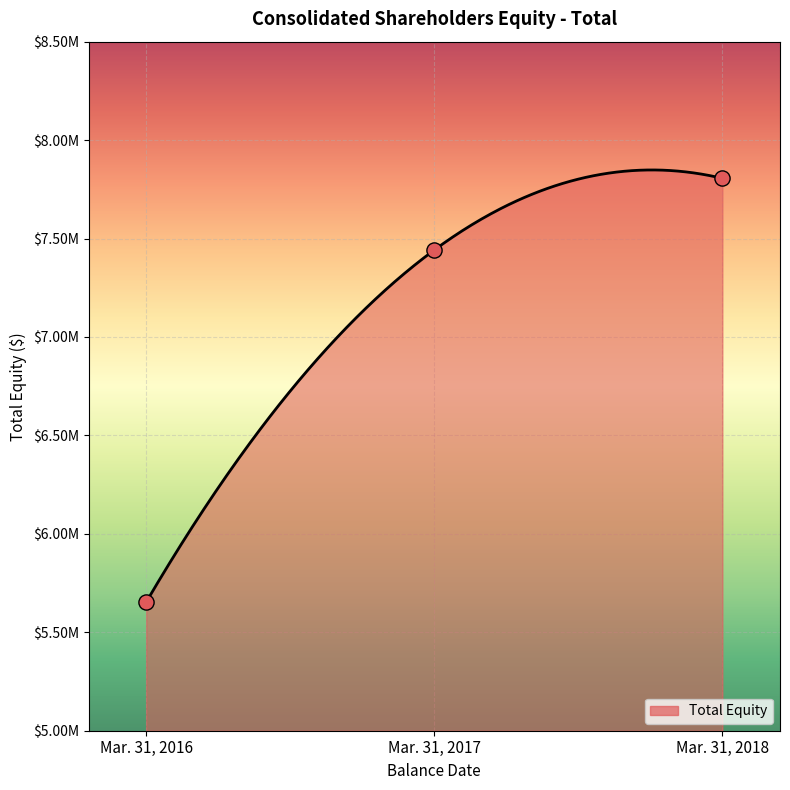

What is the change in value from Mar. 31, 2016 to Mar. 31, 2017?

+1788223